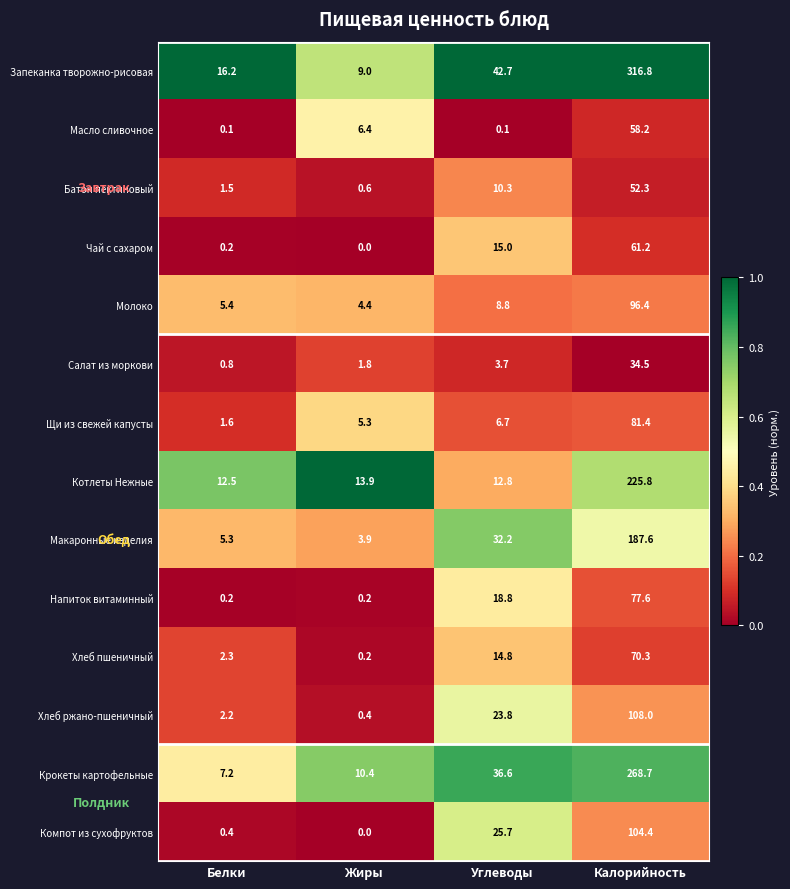

What is the approximate value of Котлеты Нежные at Жиры?

13.9